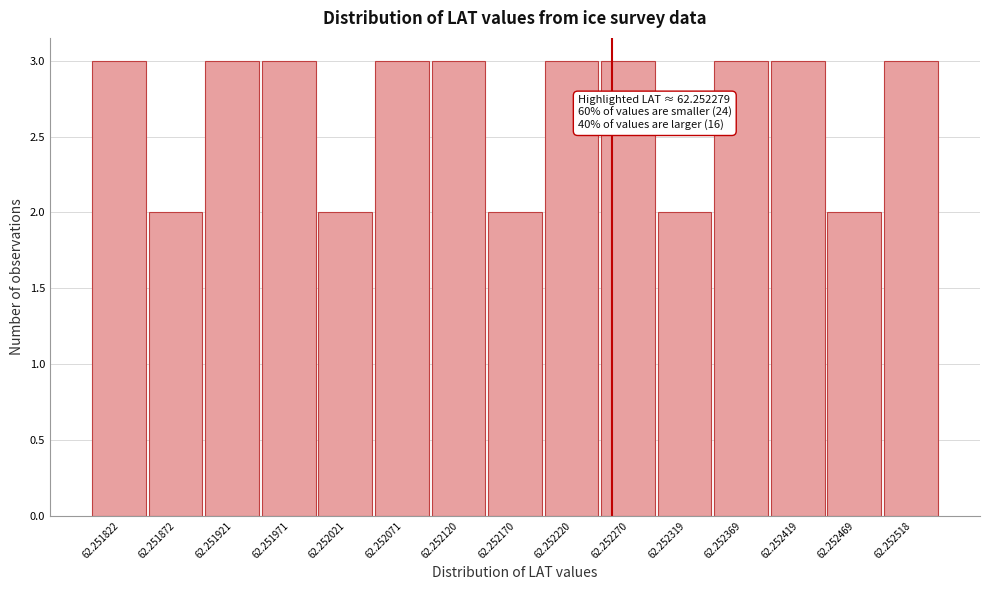

Reading right to left, what are all the values shown in this chart?

3	2	3	3	2	3	3	2	3	3	2	3	3	2	3